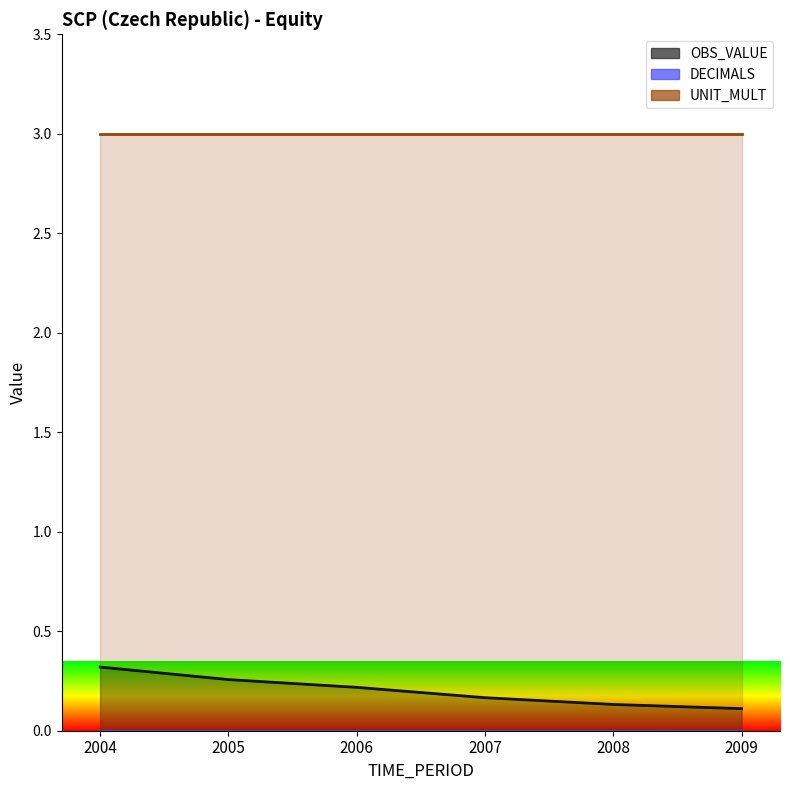

What is the total value across all series at 2008?

3.1